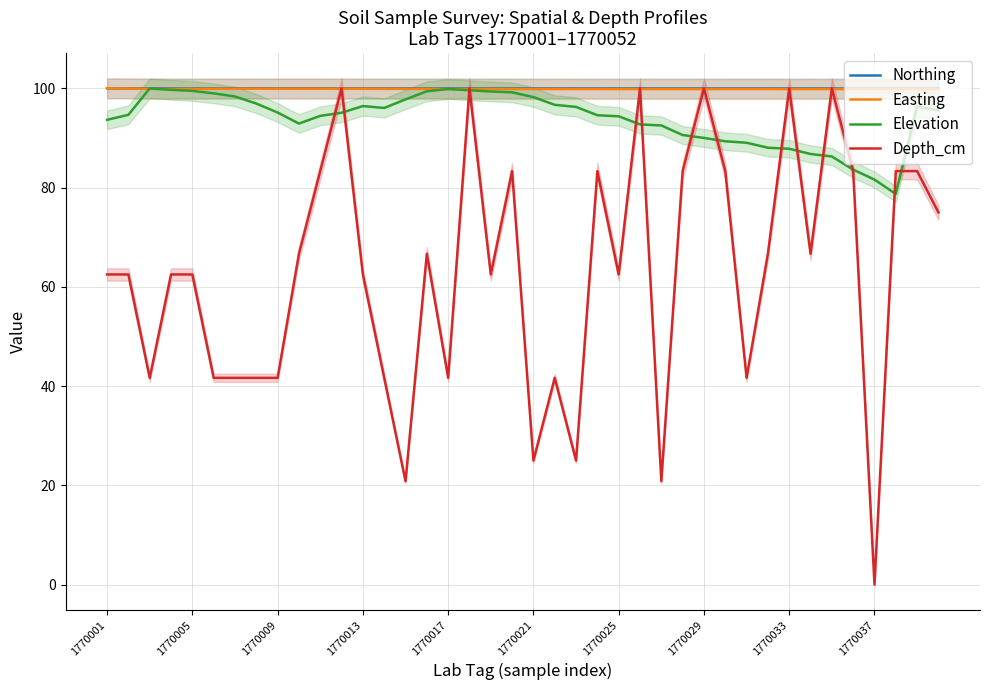

True or false: Northing has a value of 100.0 at 1770001.

True